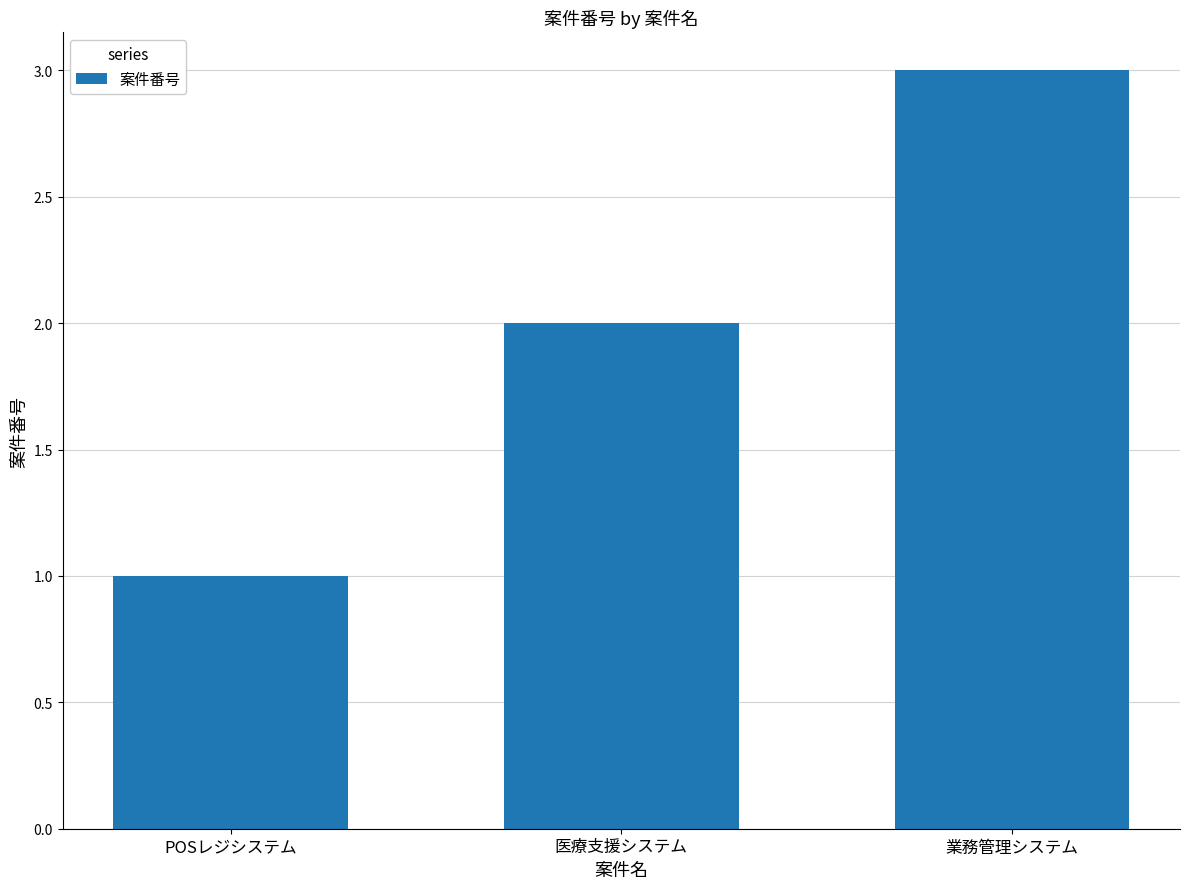

Which label corresponds to the largest value in the chart?

業務管理システム